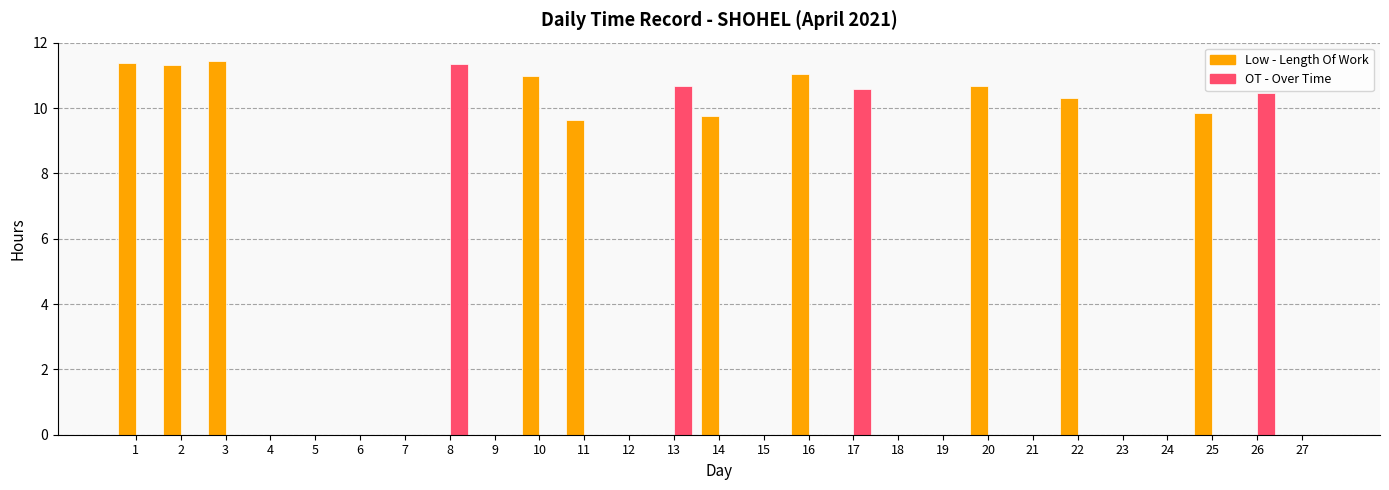

What is the total value across all series at 20?

10.7